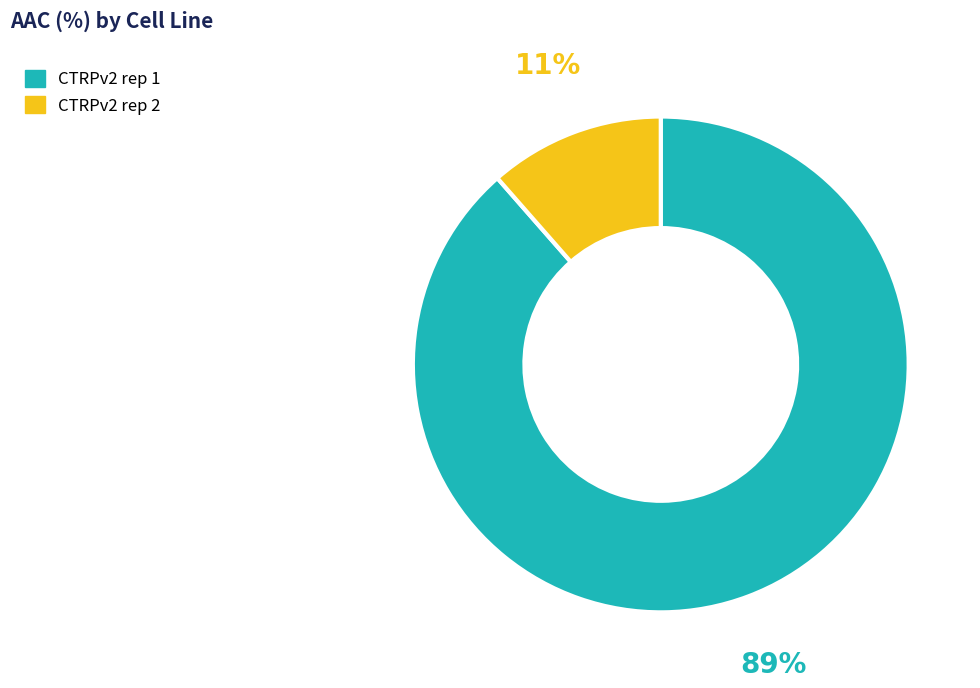

Which has a higher value, CTRPv2 rep 1 or CTRPv2 rep 2?

CTRPv2 rep 1